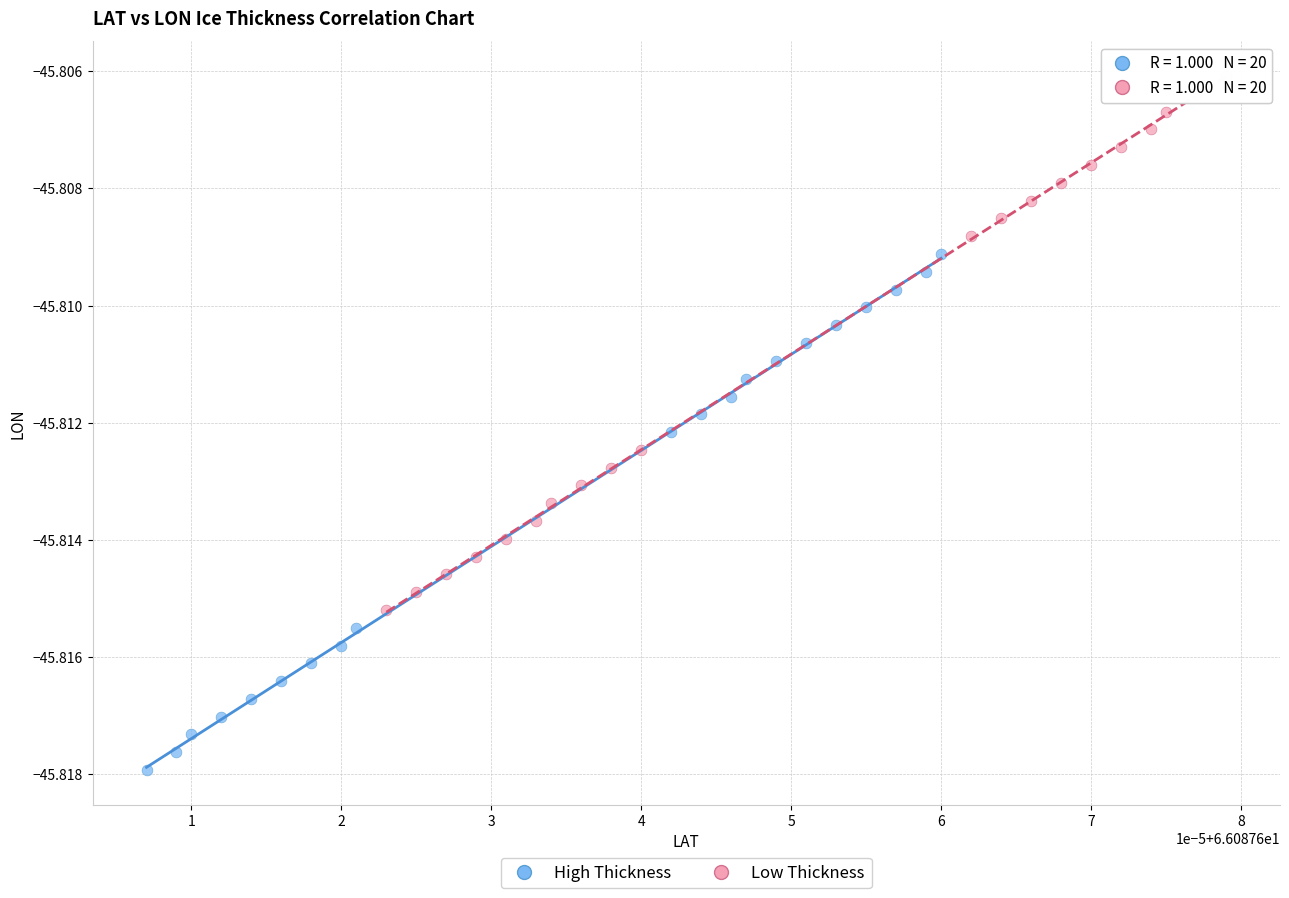

Which series has the widest spread of Y values?

Low Thickness